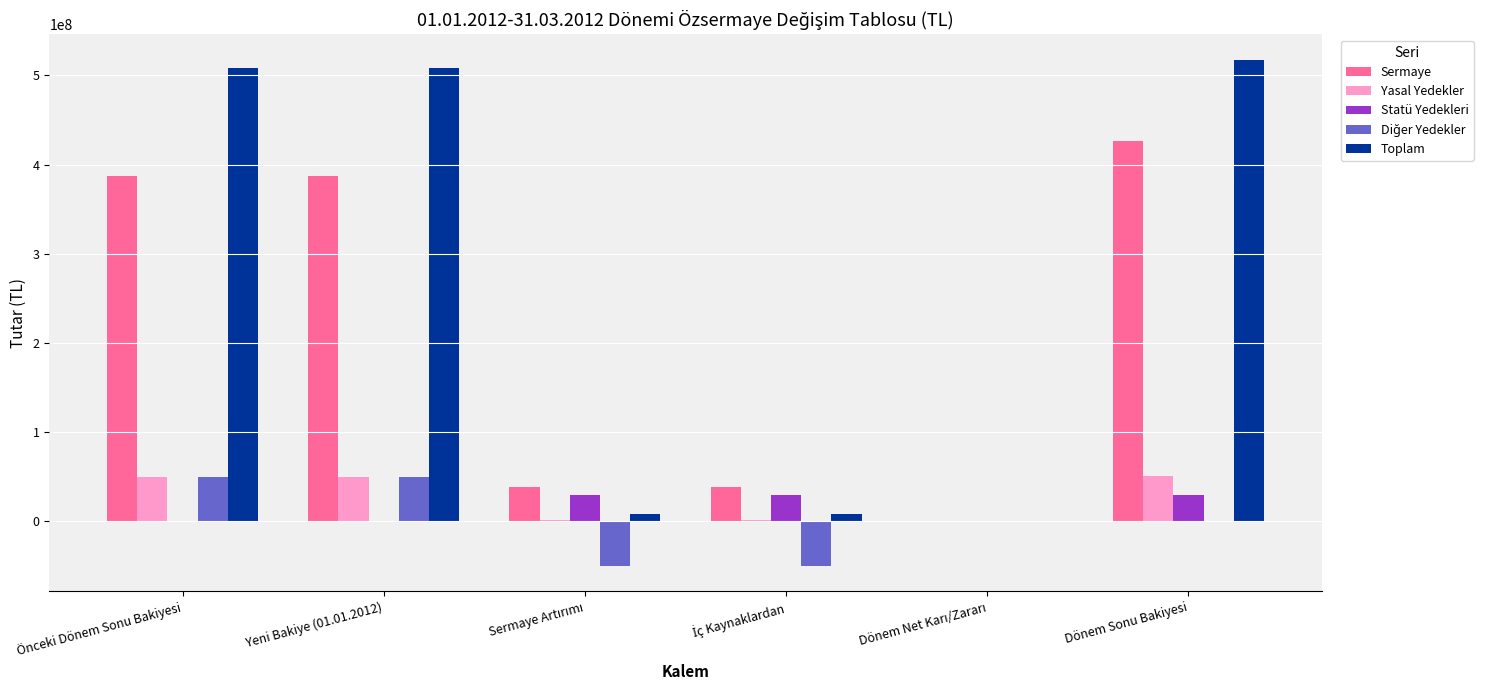

Which series has the largest total across all categories?

Toplam